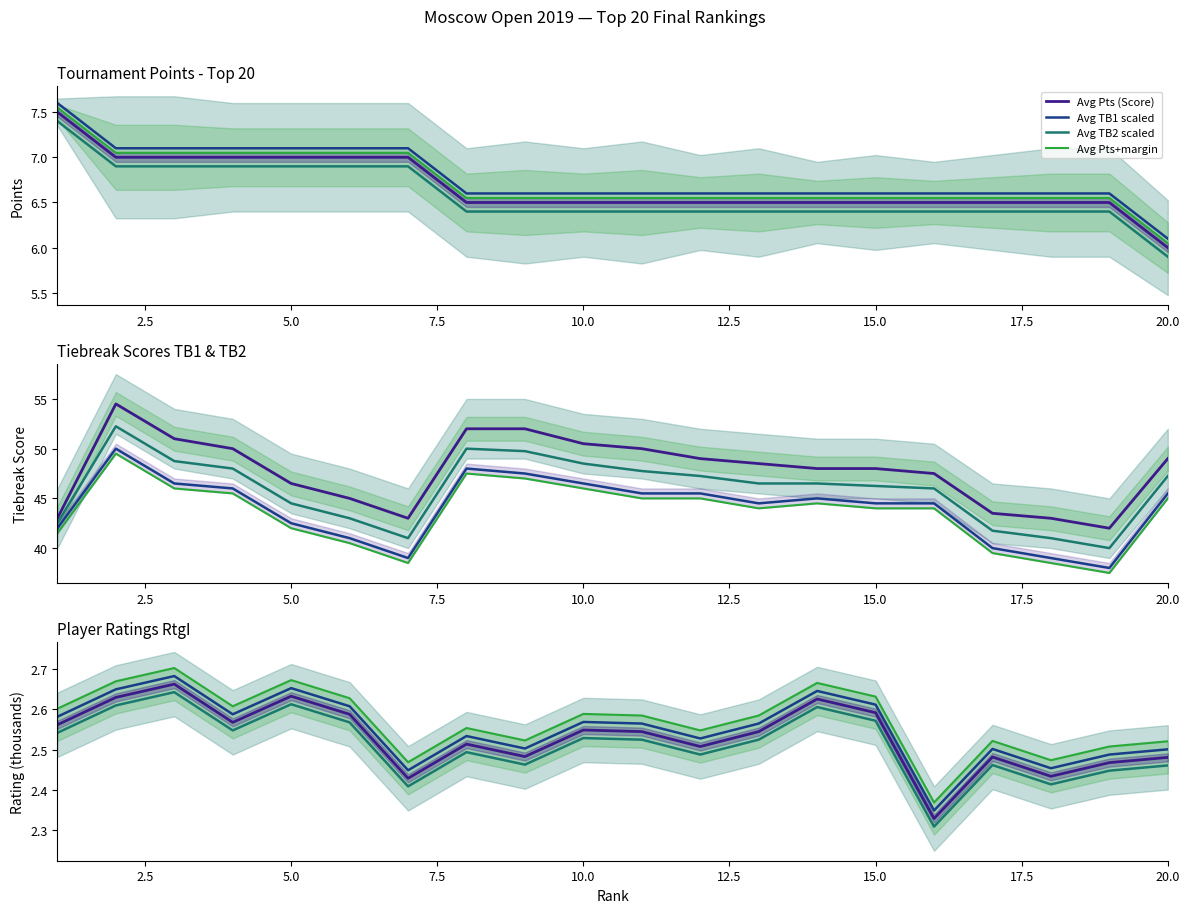

Read the TB1 value at 19.

42.0